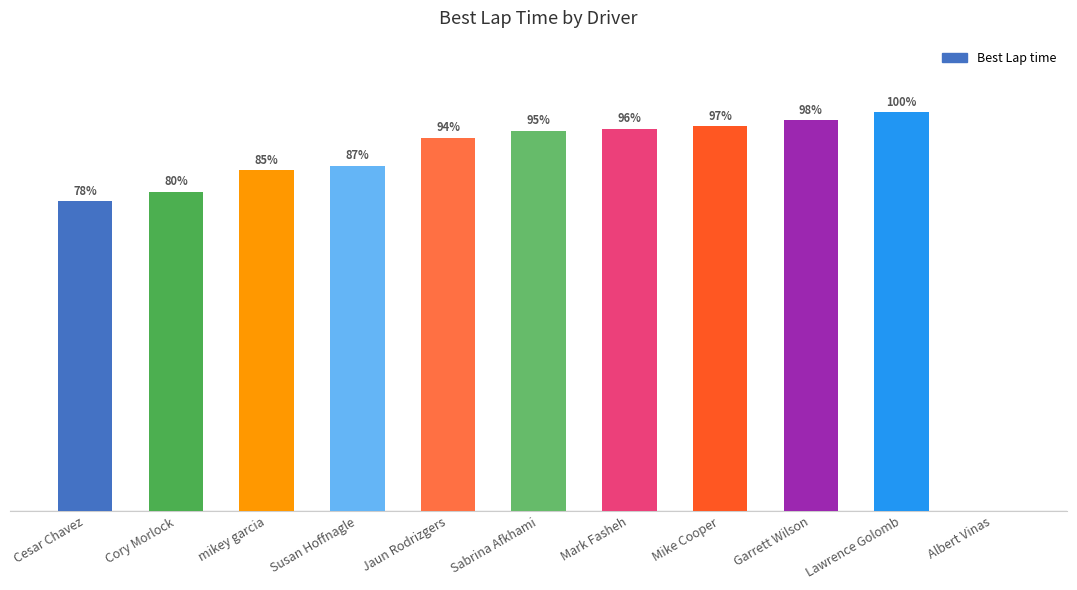

Are the bars horizontal?

No